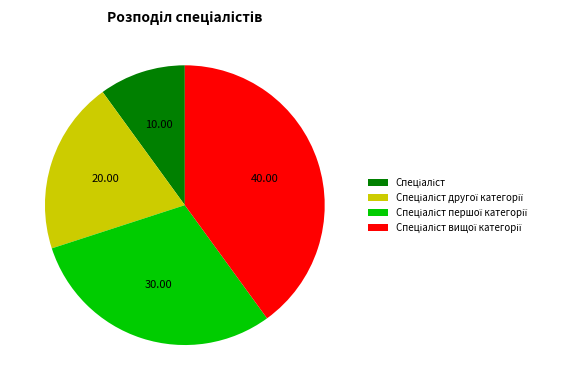

Does any single category account for the majority?

No